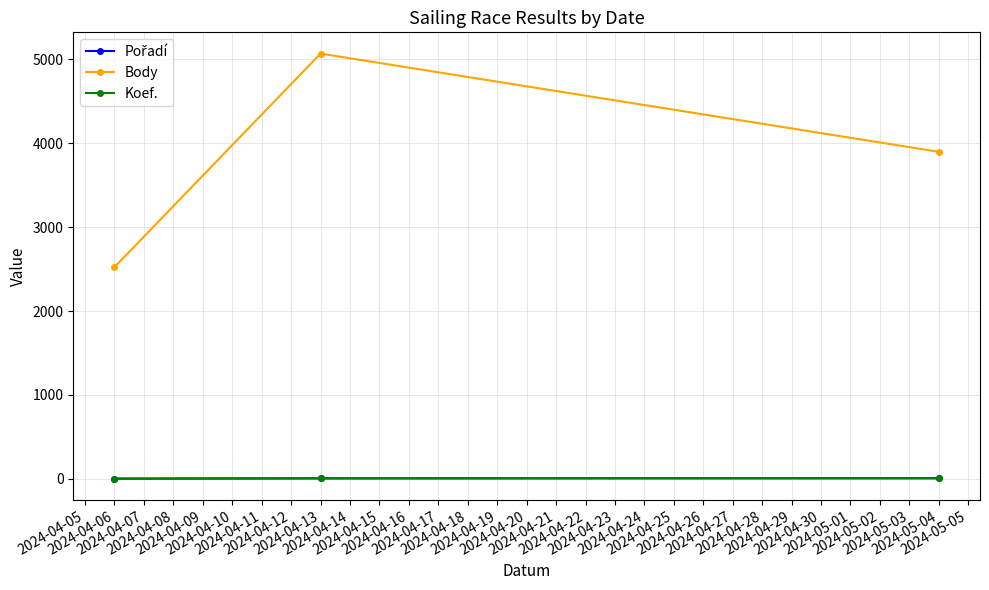

What is the greatest value displayed?

5070